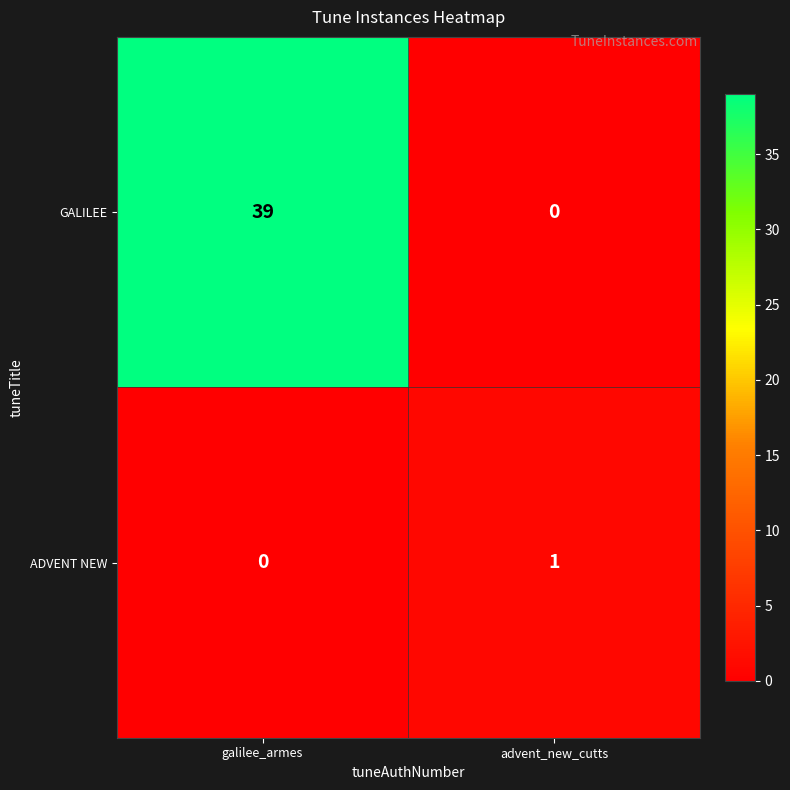

At which label is ADVENT NEW closest to 0?

galilee_armes